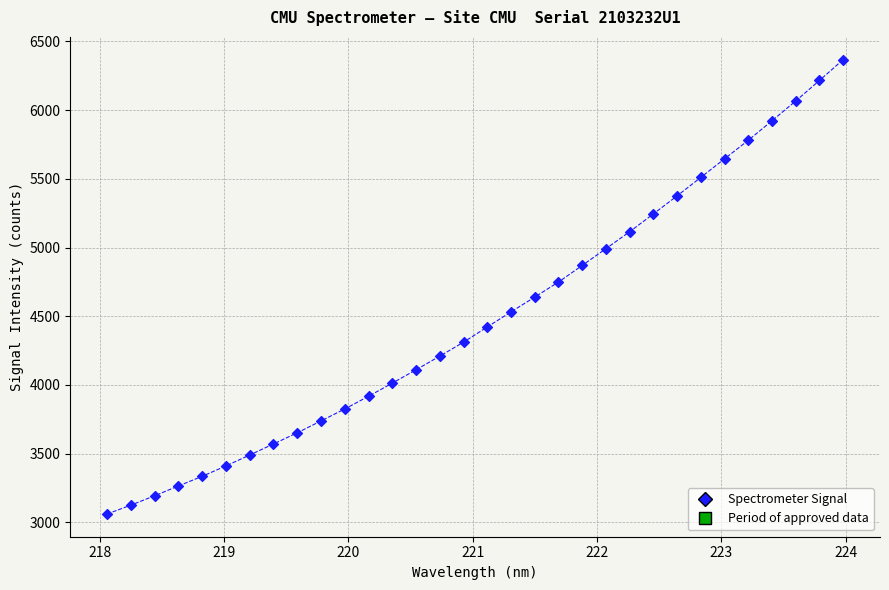

What is the range of Y values (max minus min)?

3308.0